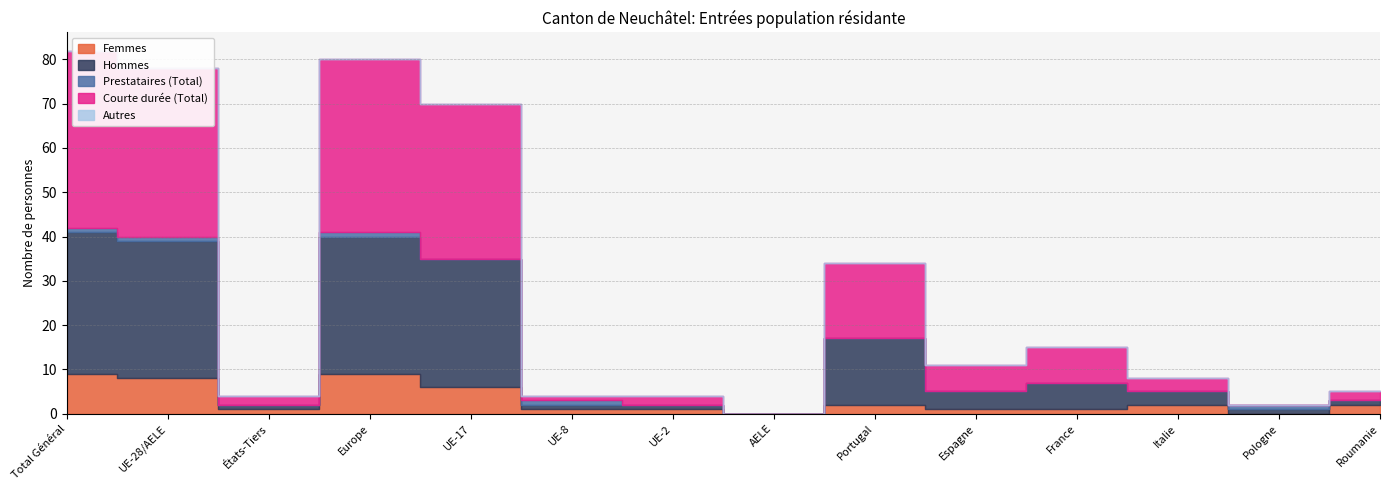

How many interior local peaks does the Prestataires (Total) series have?

3